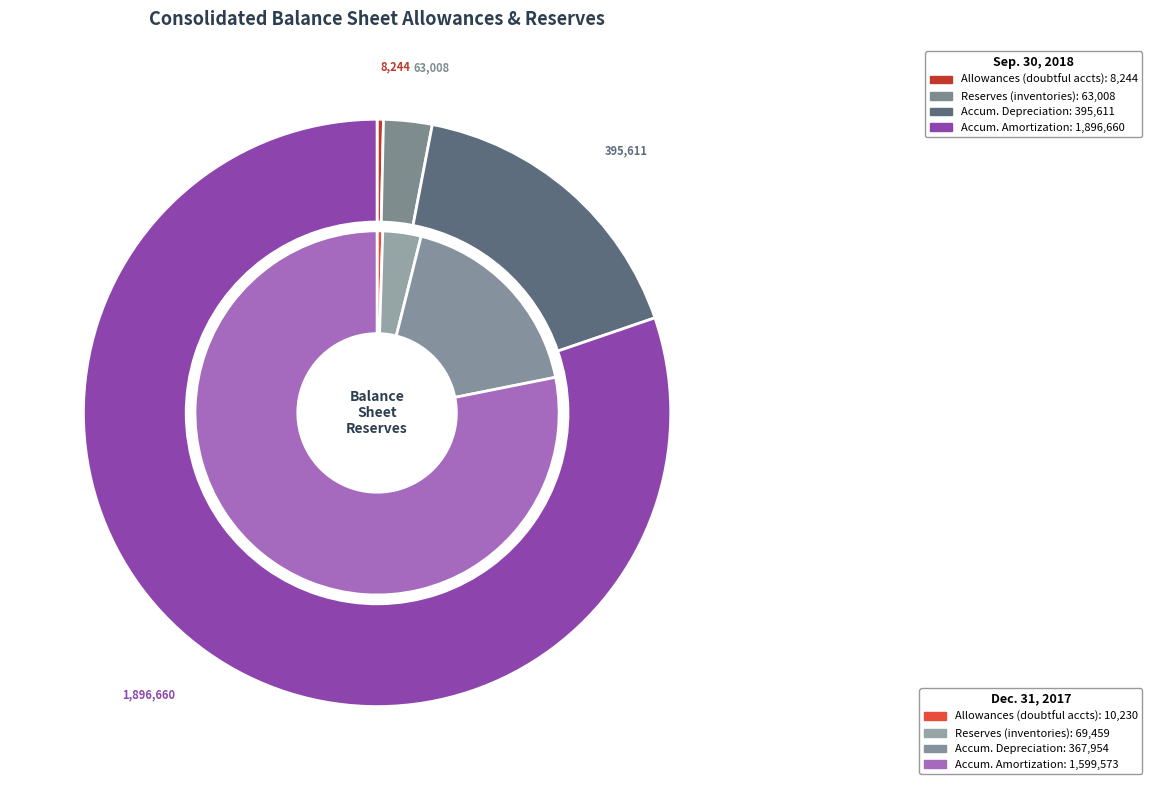

Does 2 represent more than half of the total?

No